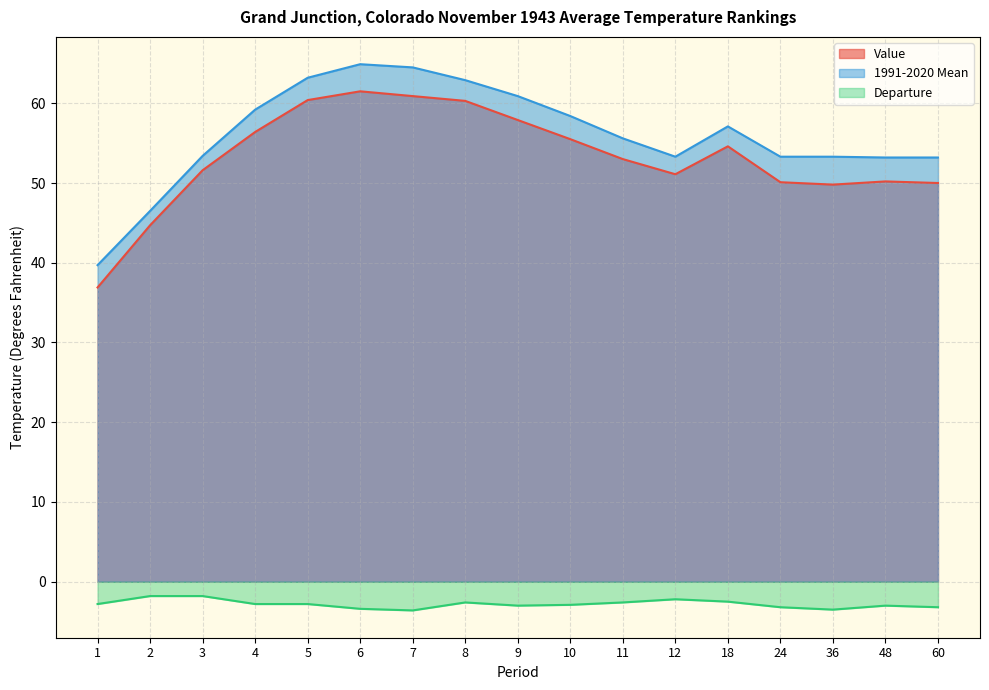

Reading right to left, list all the values displayed in this chart.

Value: 50.0	50.2	49.8	50.1	54.6	51.1	53.0	55.5	57.9	60.3	60.9	61.5	60.4	56.4	51.6	44.7	36.9
1991-2020 Mean: 53.2	53.2	53.3	53.3	57.1	53.3	55.6	58.4	60.9	62.9	64.5	64.9	63.2	59.2	53.4	46.5	39.7
Departure: -3.2	-3.0	-3.5	-3.2	-2.5	-2.2	-2.6	-2.9	-3.0	-2.6	-3.6	-3.4	-2.8	-2.8	-1.8	-1.8	-2.8